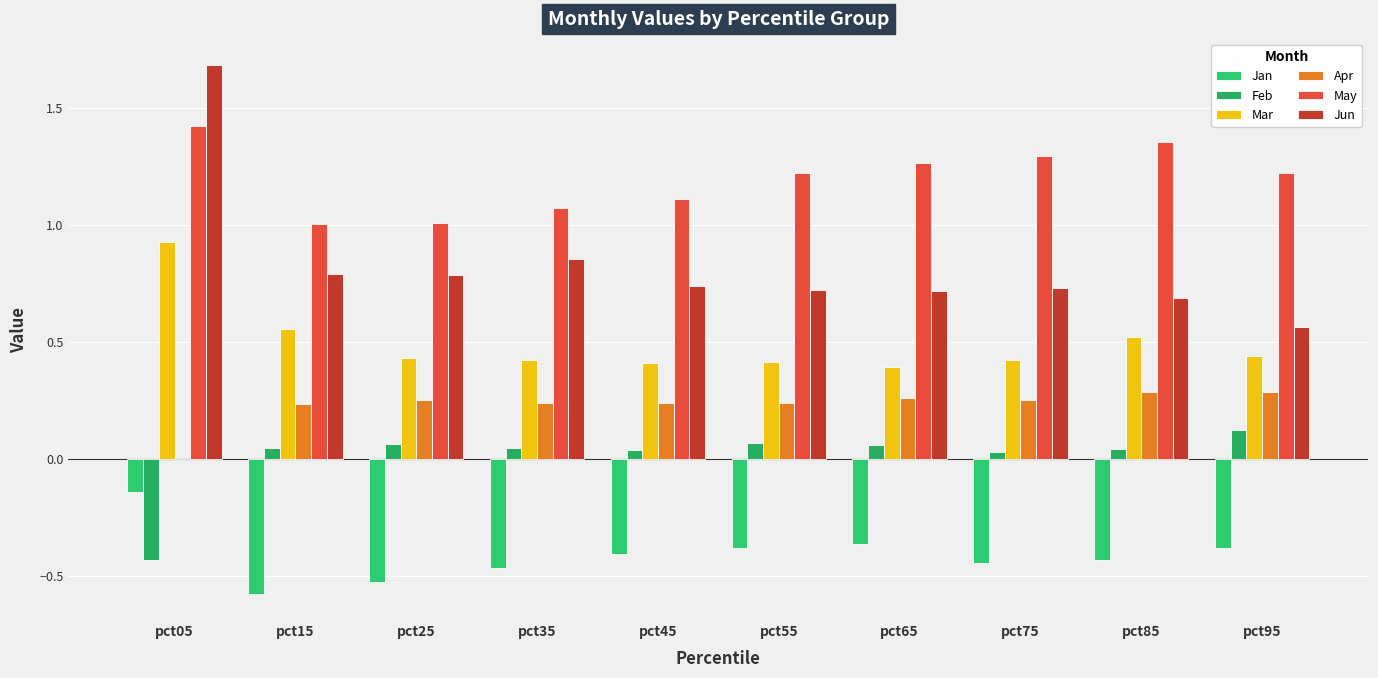

Read the Jun value at pct35.

0.9